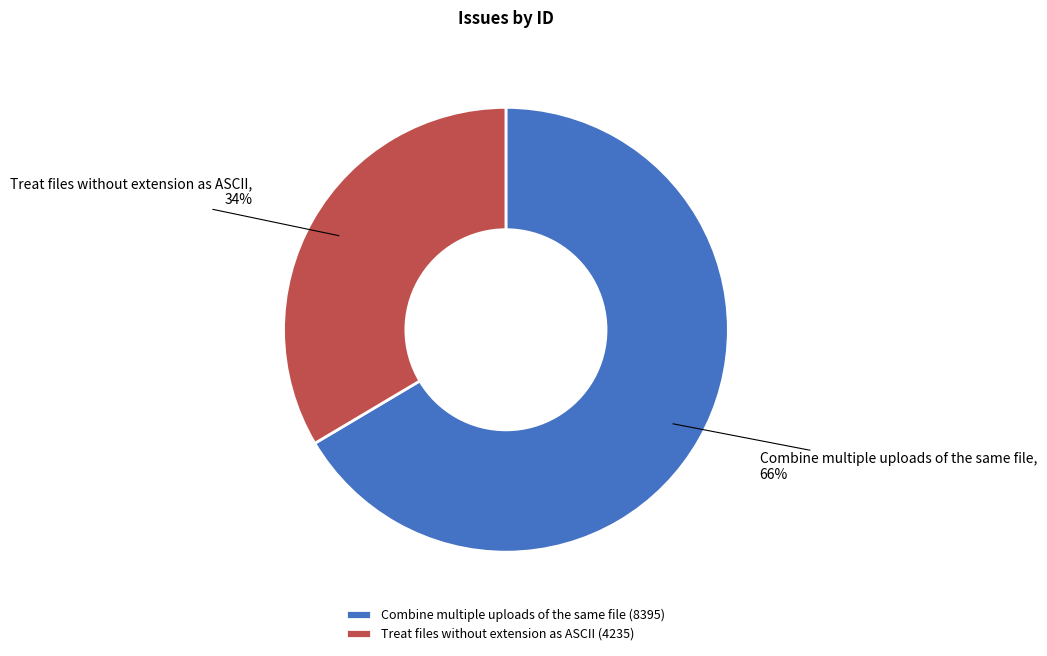

True or false: Treat files without extension as ASCII accounts for 24% of the total.

False